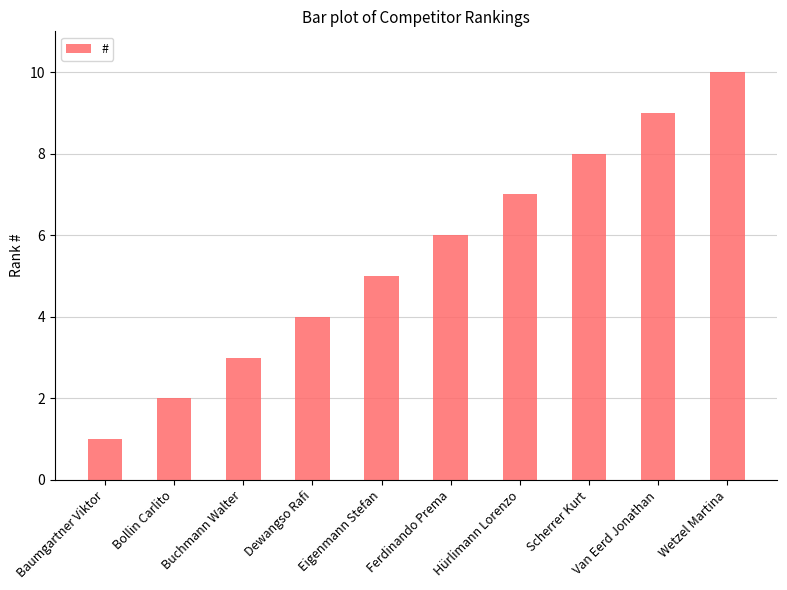

How many data points are less than 6?

5